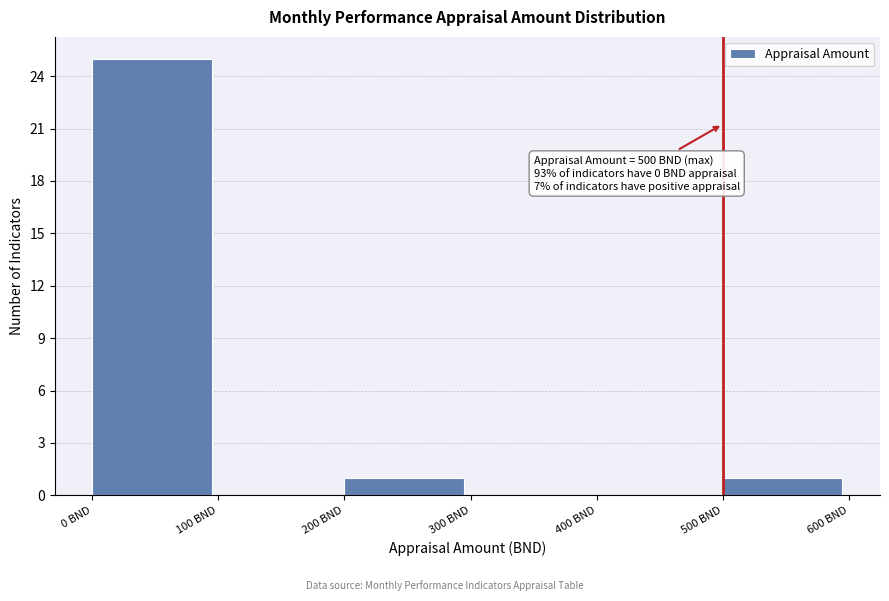

Which range on the x-axis has the tallest bar?

0 to 100